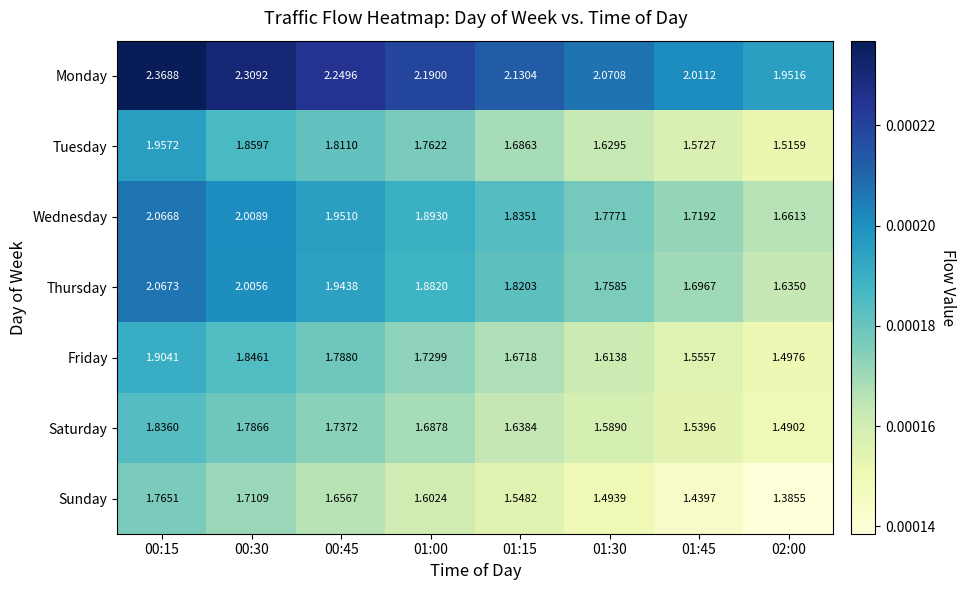

Is the value of Friday at 00:45 greater than the value of Thursday at 00:45?

No